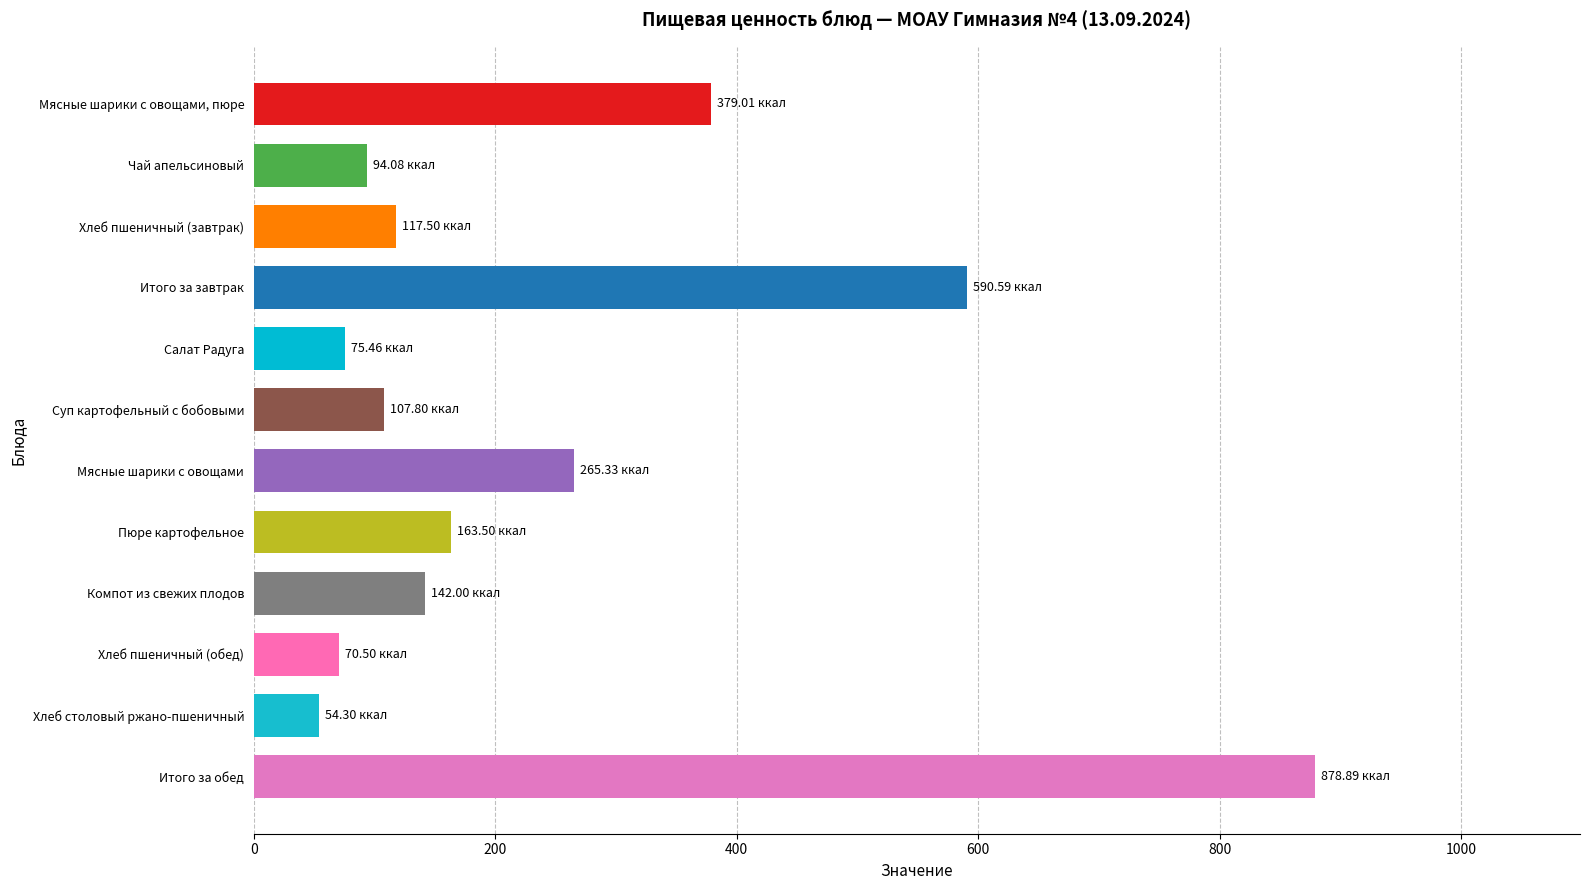

Where is the data nearest to the value 466?

Мясные шарики с овощами, пюре